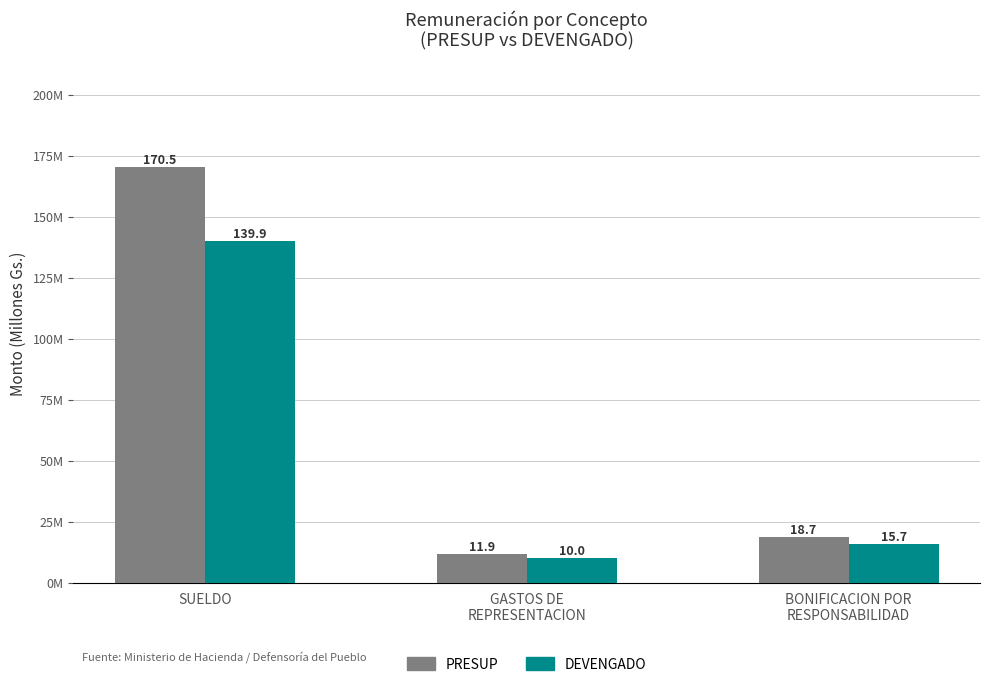

What is the label of the 1st bar from the right?

BONIFICACION POR
RESPONSABILIDAD